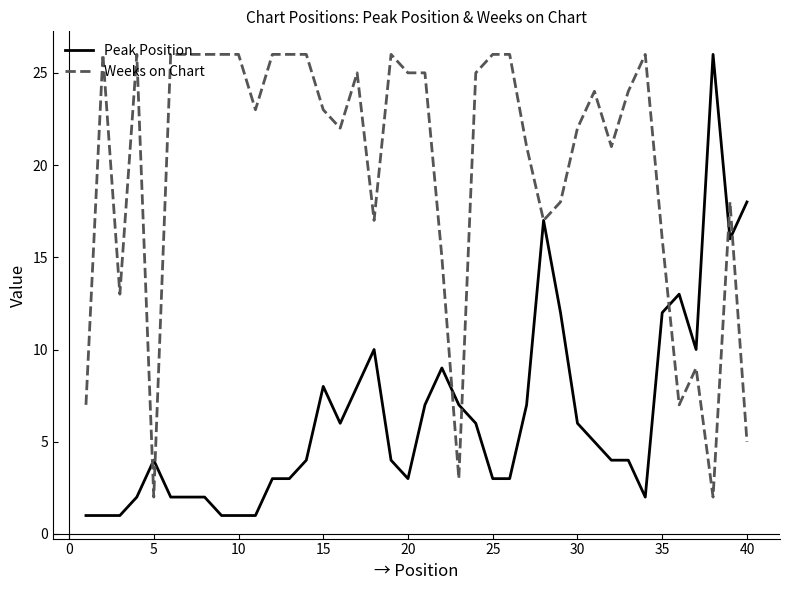

List the series in order of their overall mean, highest first.

Weeks on Chart, Peak Position